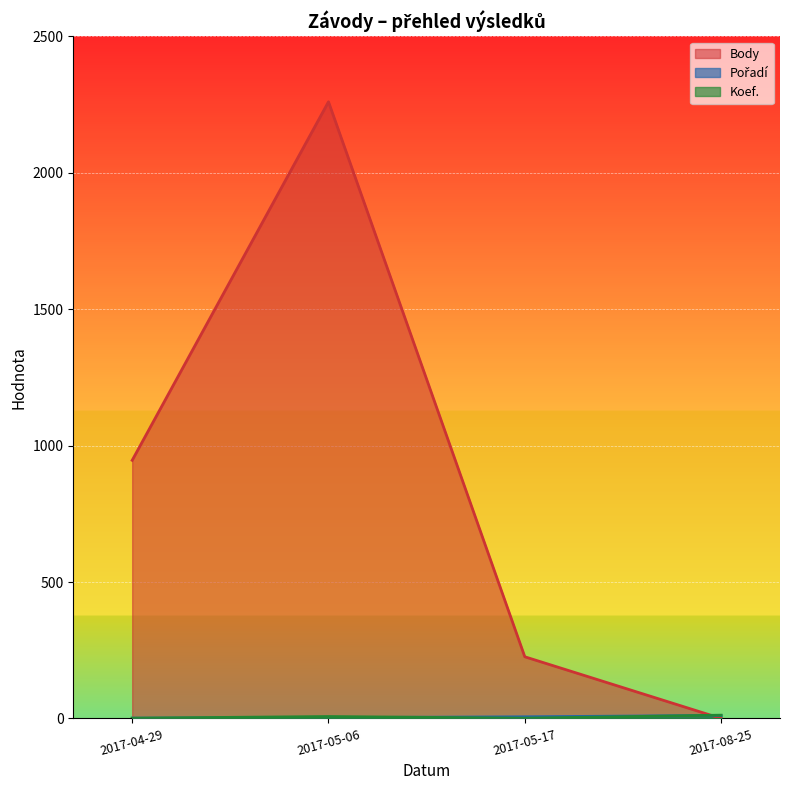

At 2017-08-25, list the series in order from smallest to largest.

Body, Pořadí, Koef.